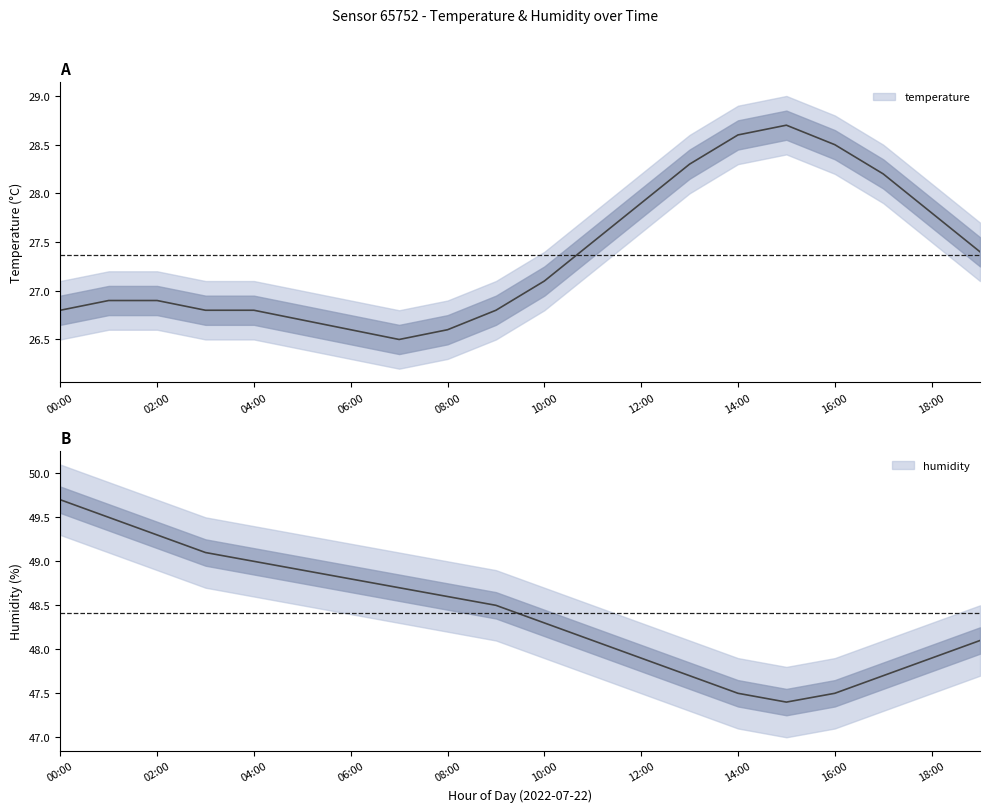

True or false: temperature has a value of 28.7 at 15:00.

True